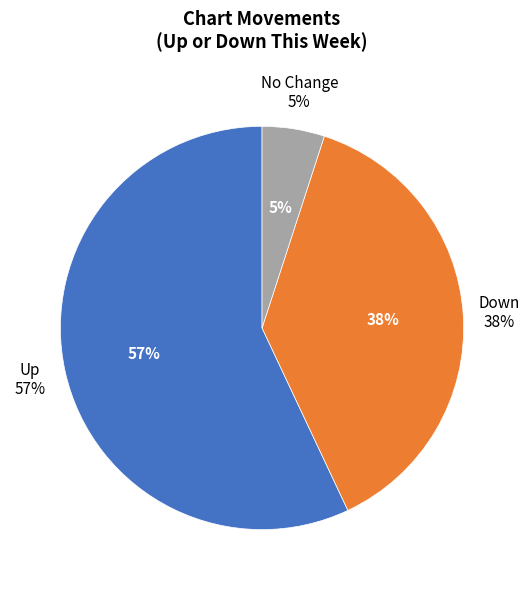

Between - and up, which is larger?

up